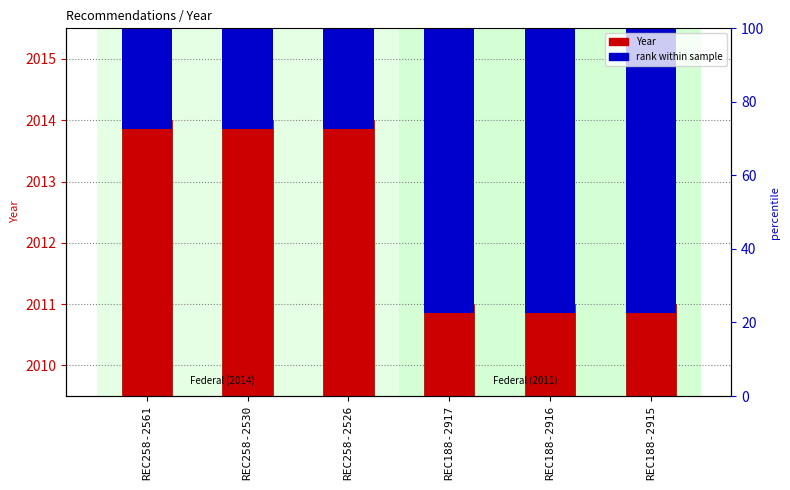

What is the label of the 1st bar from the right?

REC188-2915